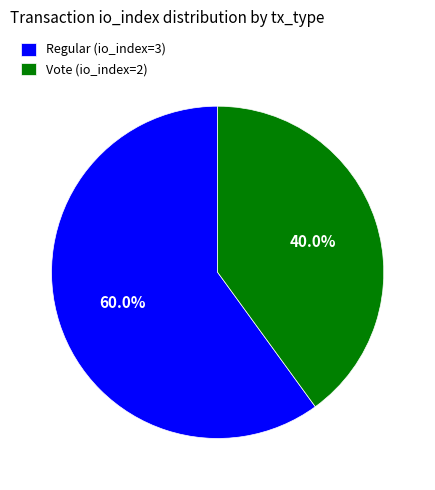

Which category accounts for the majority?

Regular (io_index=3)